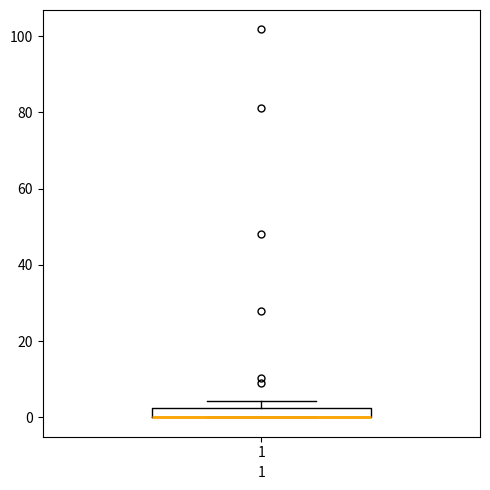

Where is the upper edge of the box at x = 1 on the y-axis? The values are not printed on the chart, so give them approximately, as read against the axis.

2